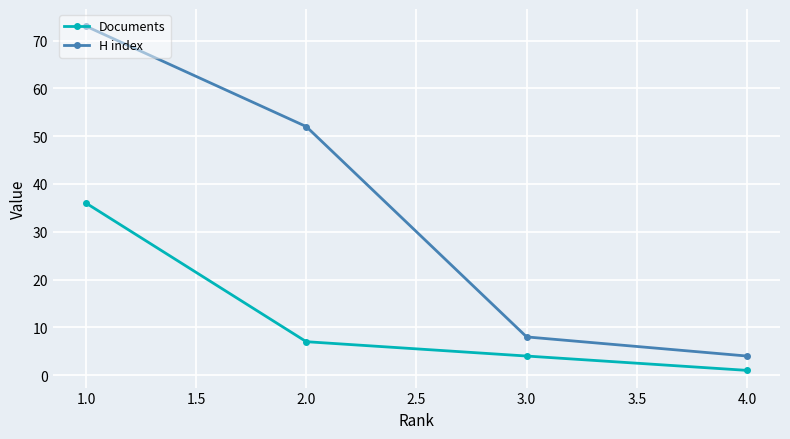

What is the label of the 2nd point from the left?

2.0